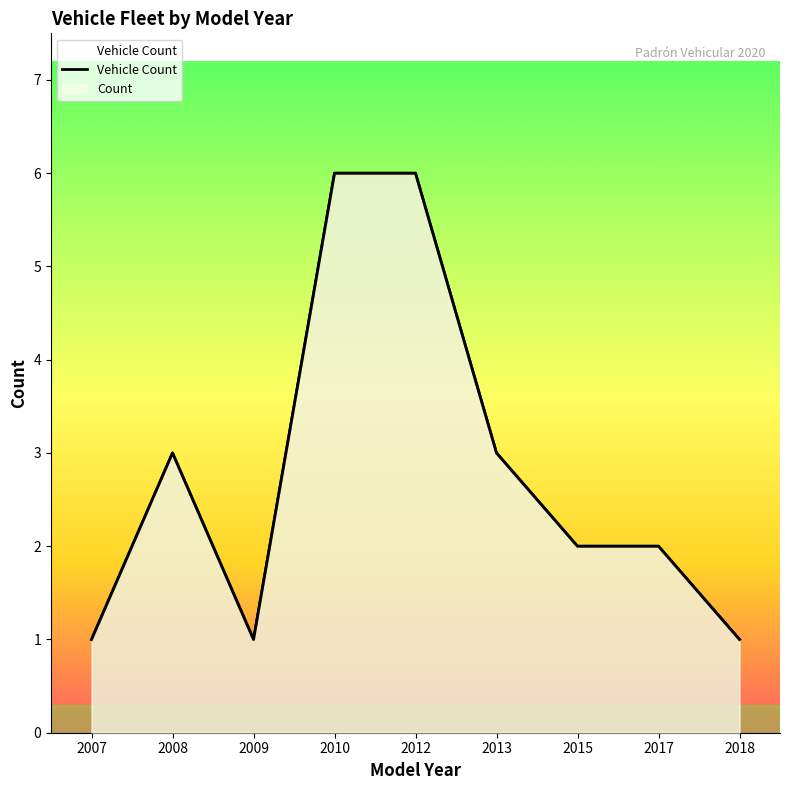

What is the smallest value displayed?

1